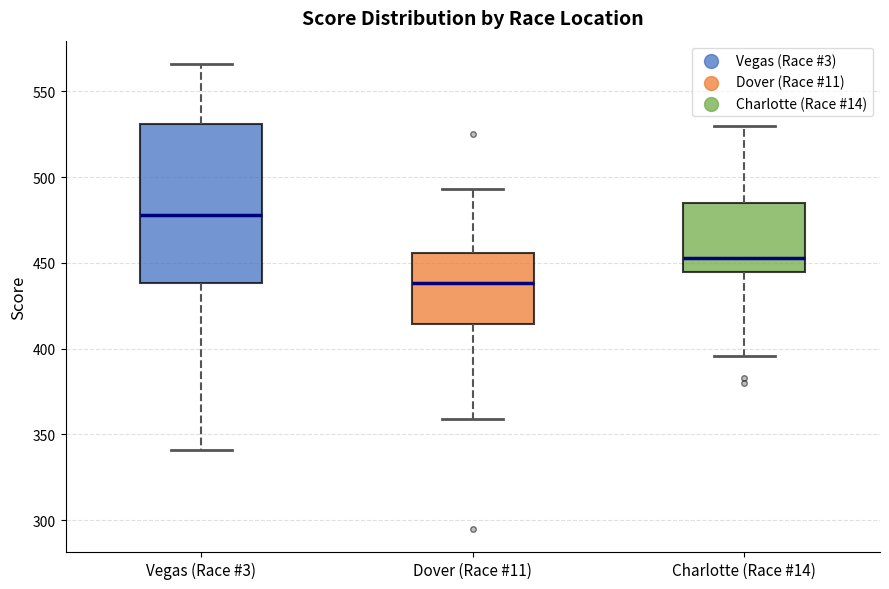

Reading left to right, transcribe this box plot: for each box, give where its median line is, the range the box spans, and where its two whiskers end, as read against the y-axis. The values are not printed on the chart, so give them approximately, as read against the axis.

Vegas (Race #3): median 480, box 440 to 530, whiskers 340 to 565
Dover (Race #11): median 440, box 415 to 455, whiskers 360 to 495
Charlotte (Race #14): median 455, box 445 to 485, whiskers 395 to 530